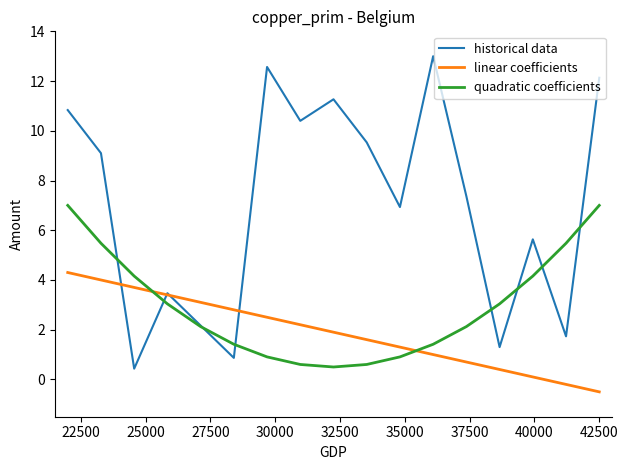

What is the maximum value for quadratic coefficients?

7.0